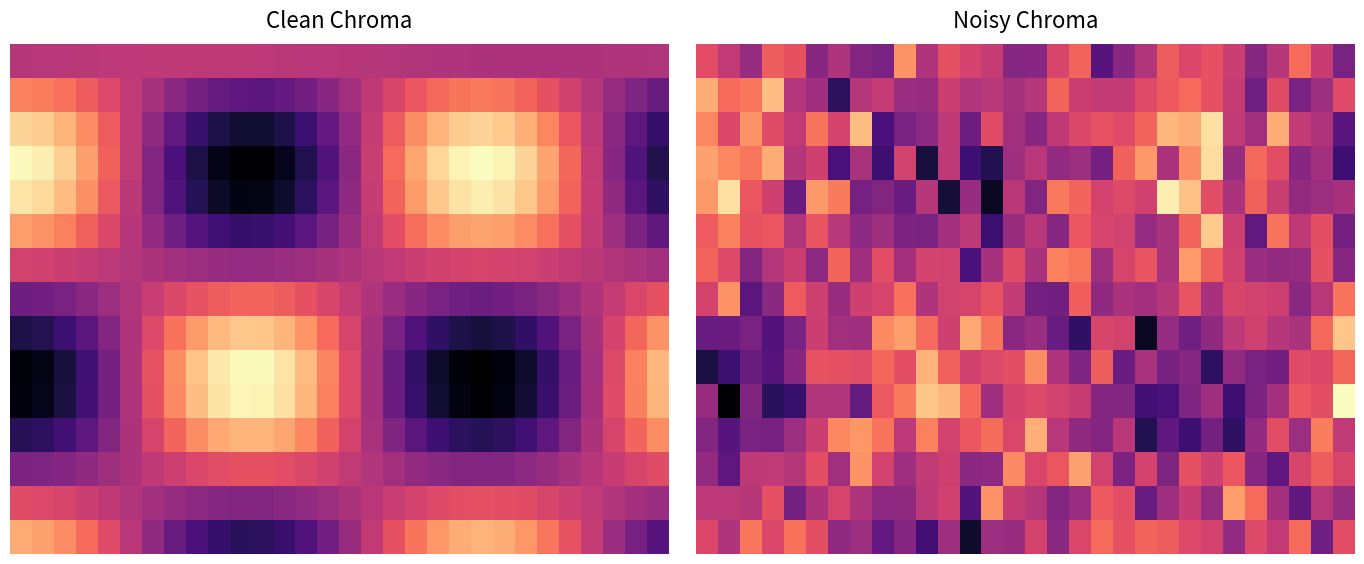

What is the sum of all 4 values?

360.4